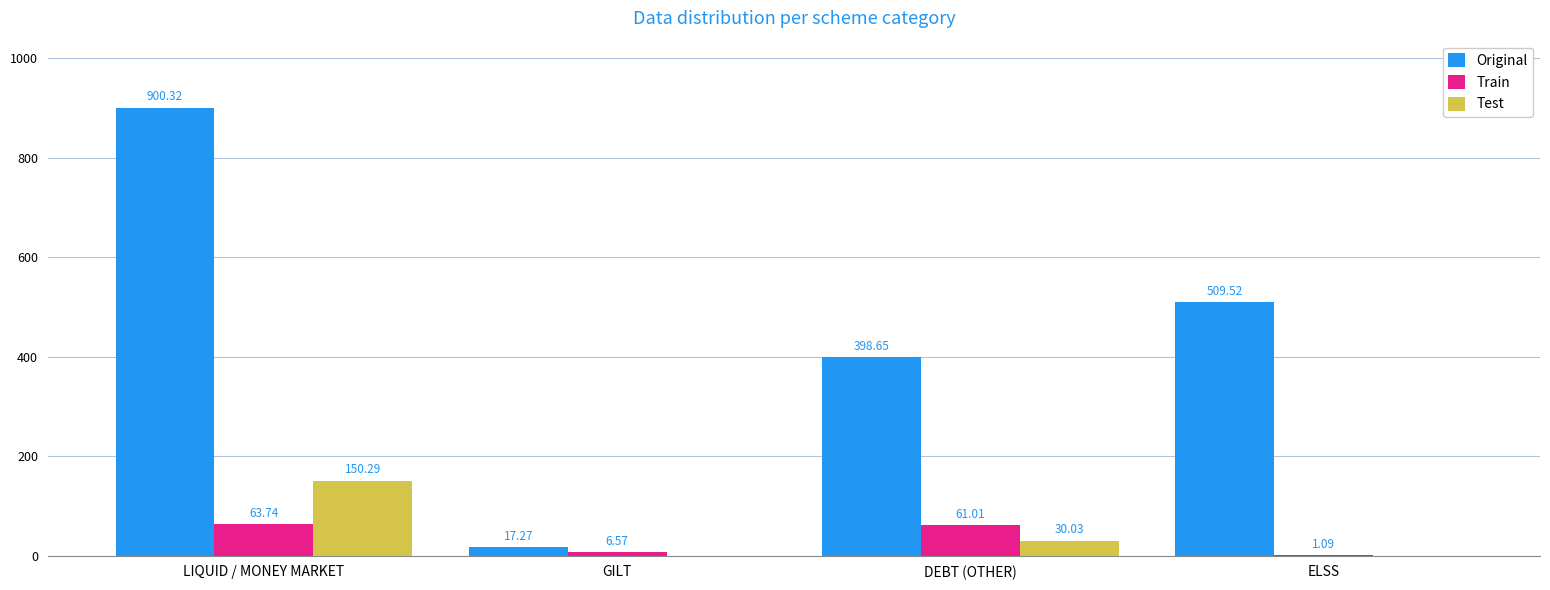

What is the difference between the Test values at ELSS and LIQUID / MONEY MARKET?

150.3